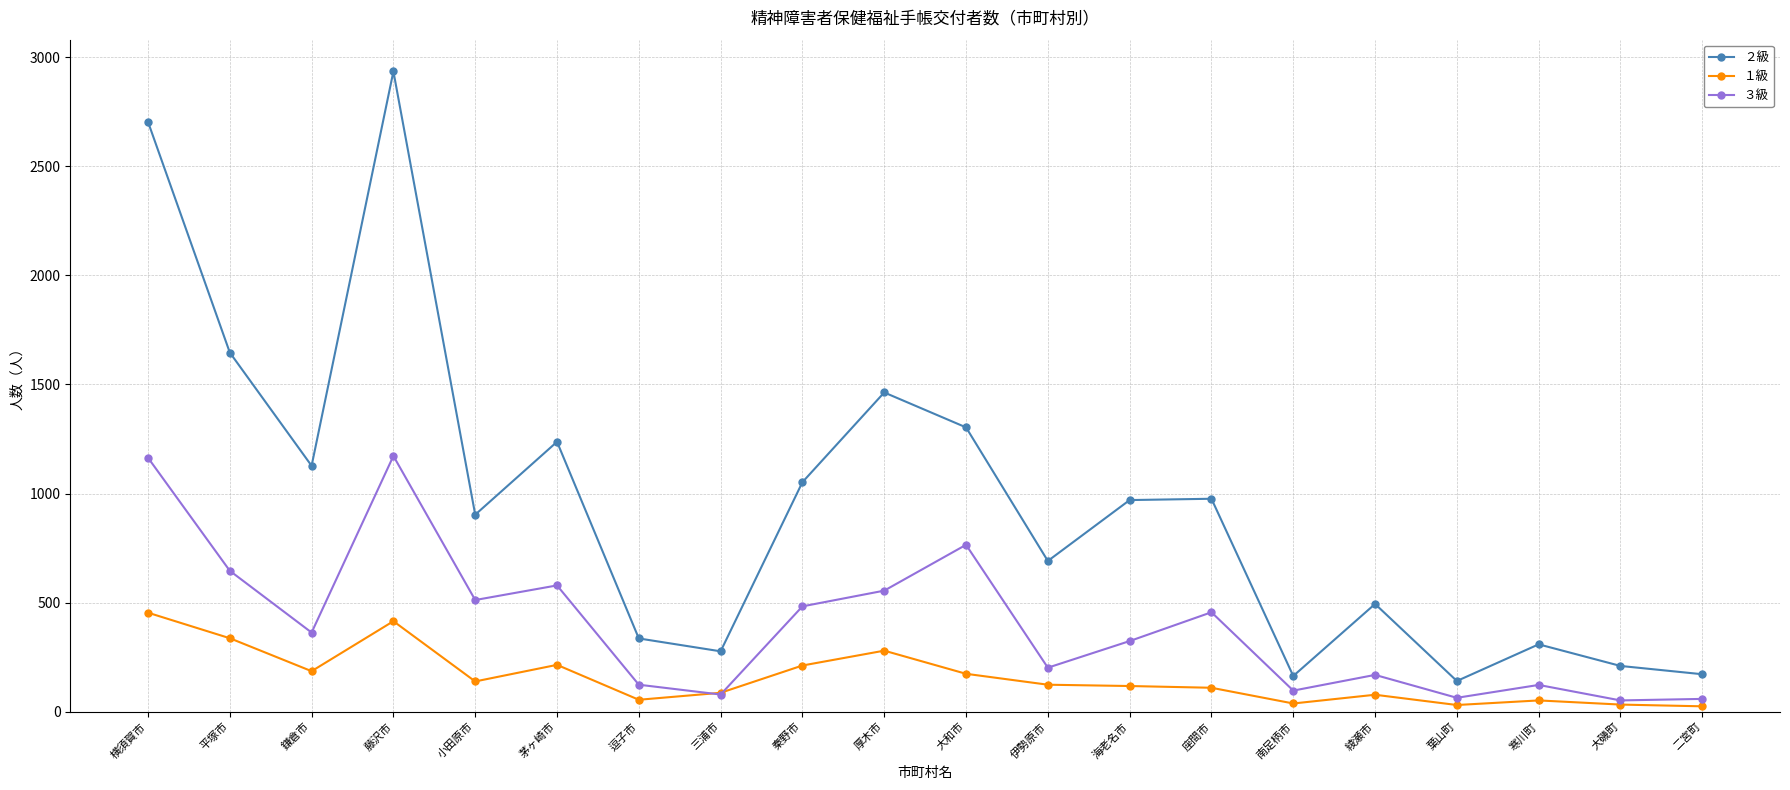

At which label does ３級 first exceed 363?

横須賀市